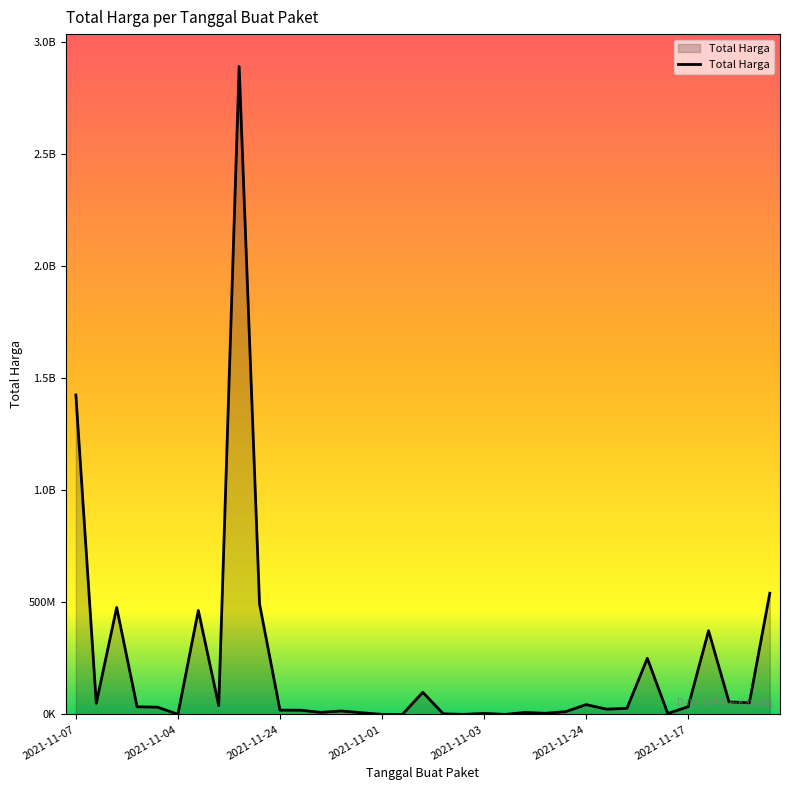

Does the chart display data point markers on the line(s)?

No